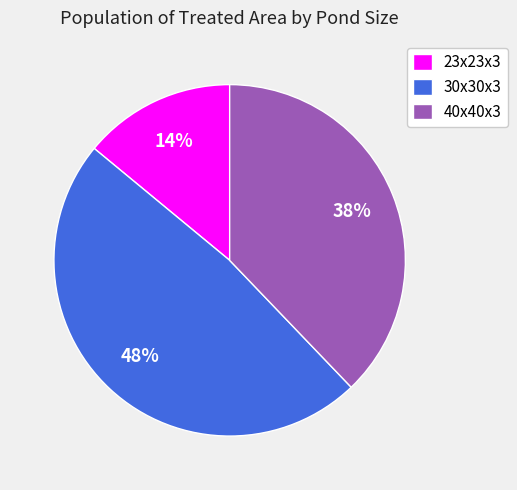

Combined, do 40x40x3 and 30x30x3 account for over 50%?

Yes